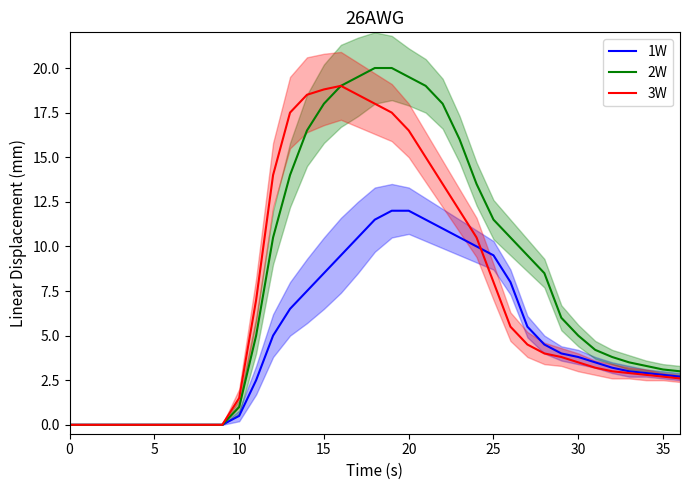

What is the sum of the 2W values at 33 and 14?

20.0